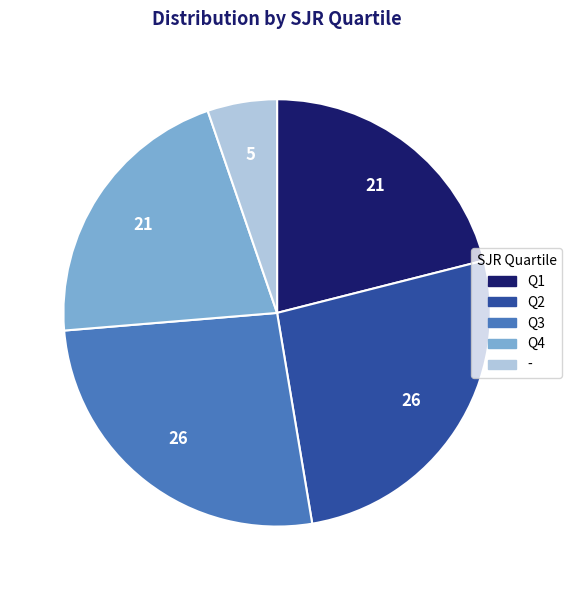

Between - and Q4, which is larger?

Q4